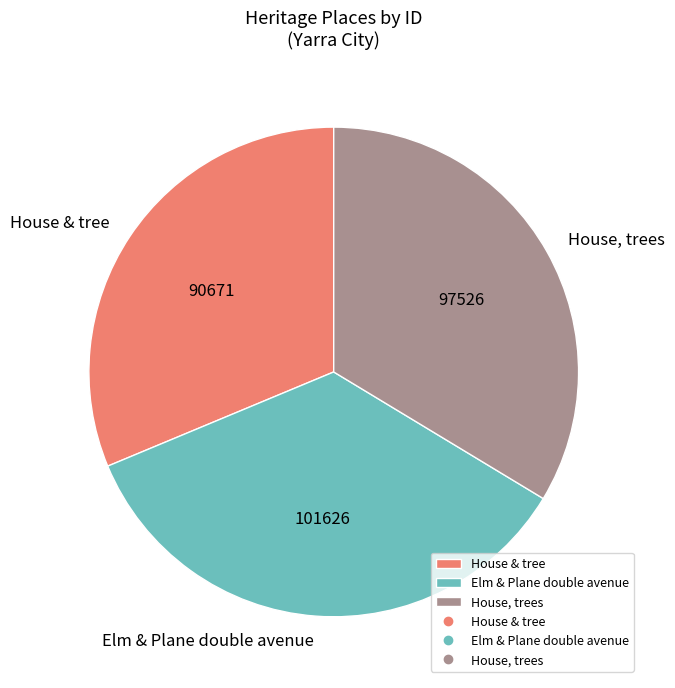

Combined, do House, trees and House & tree account for over 50%?

Yes